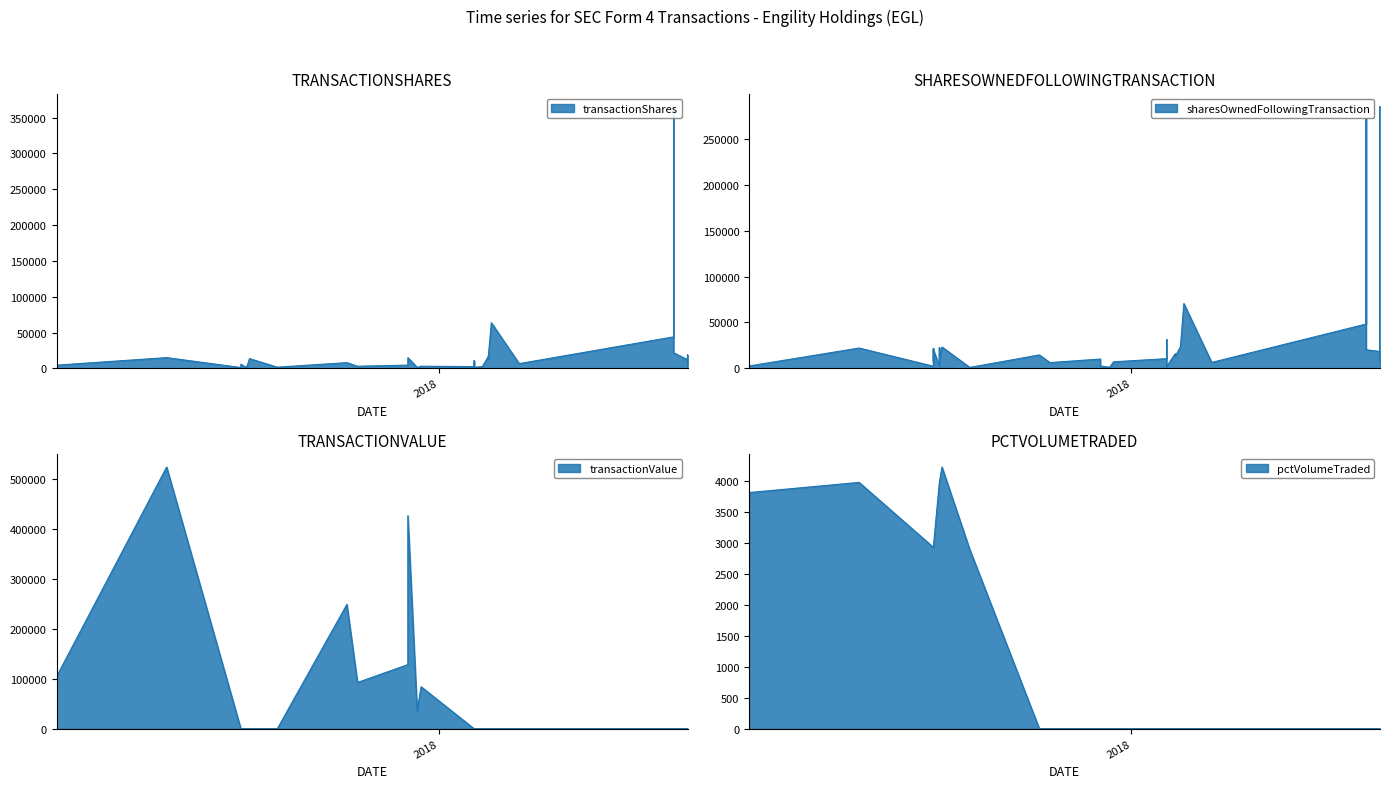

What is the spread (max minus min) of values at 14?

23967